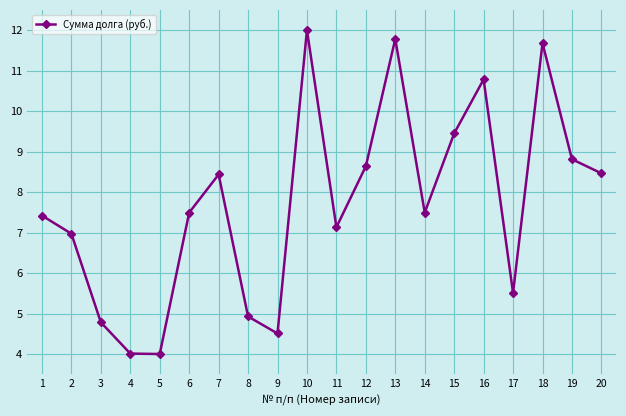

What is the difference between the maximum and minimum values?

8.0